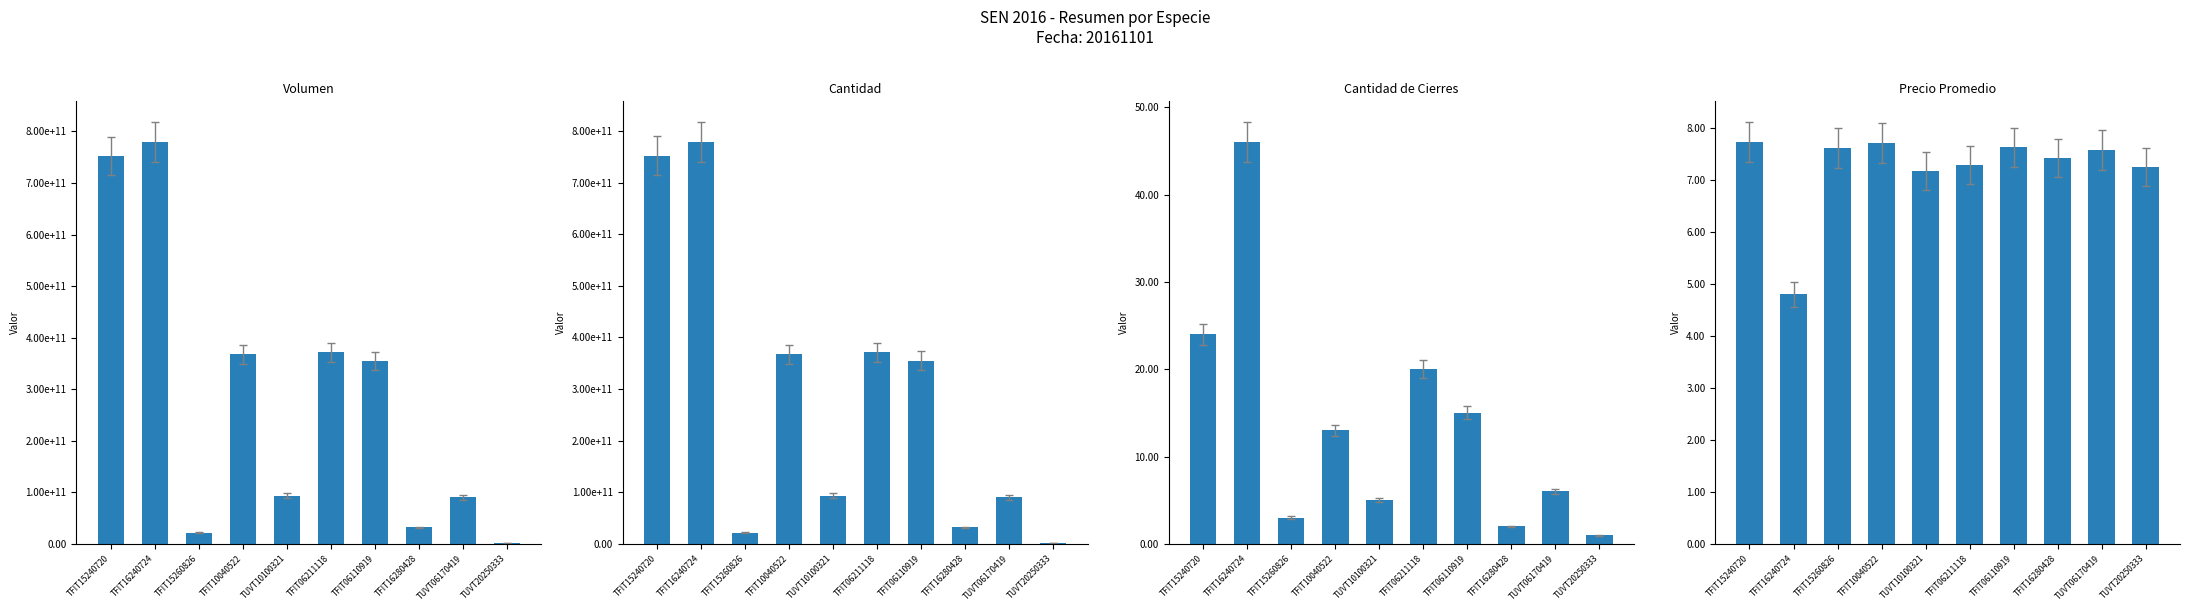

How many bars are there in each group?

4